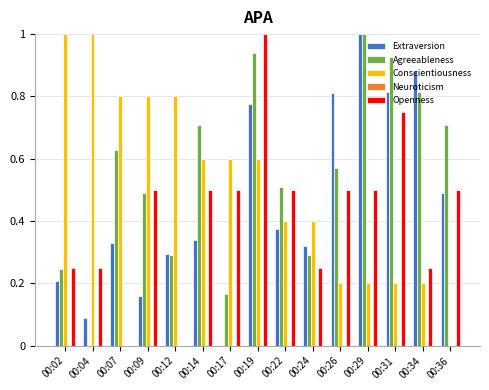

At which category is the sum across all series the highest?

00:19